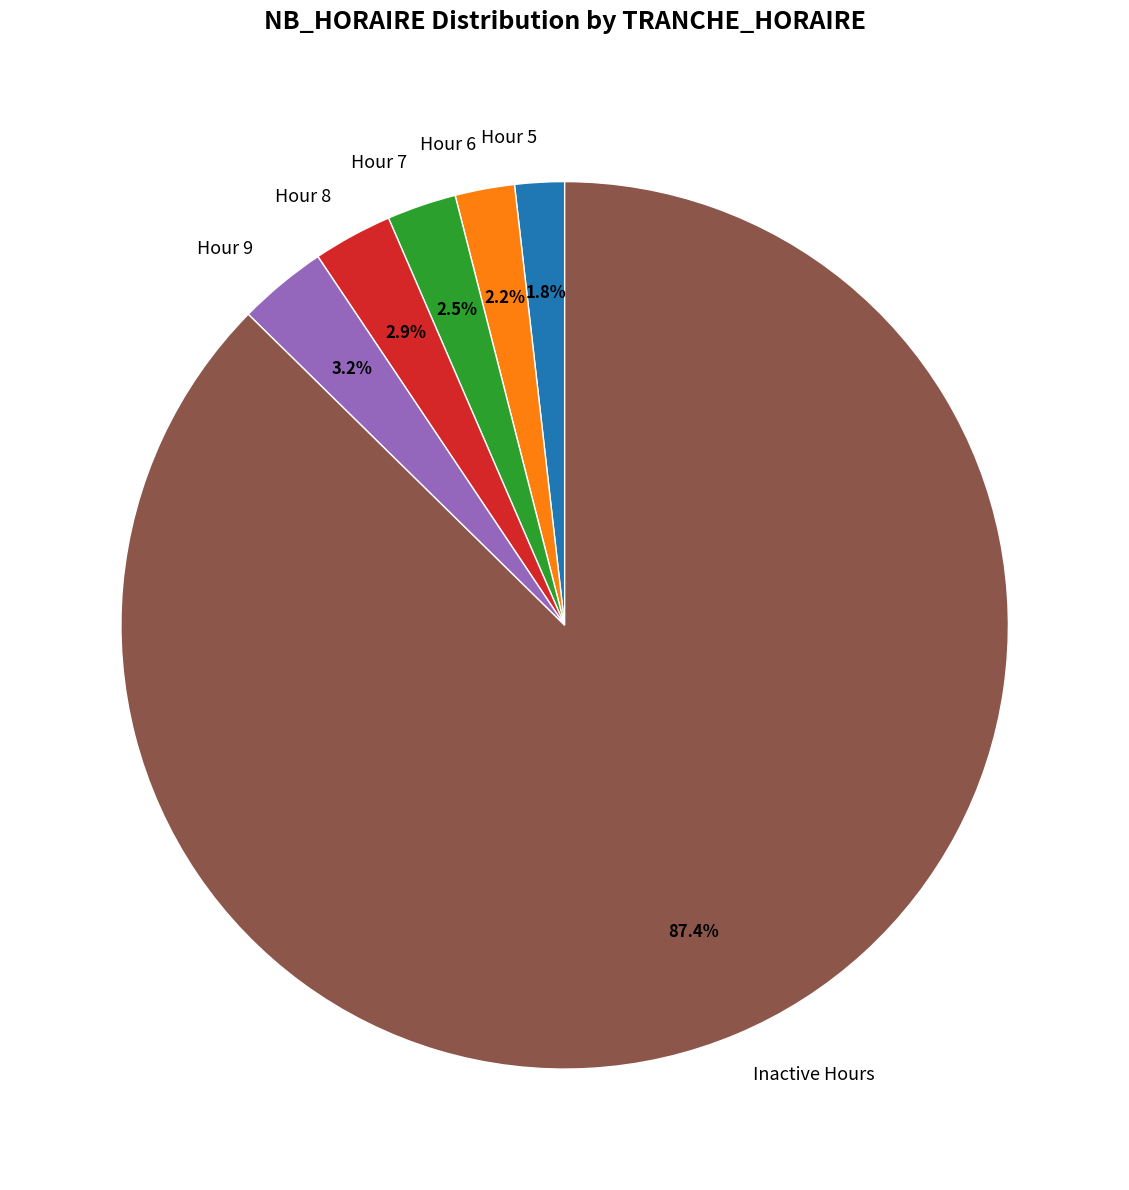

Count the number of slices in the pie.

6